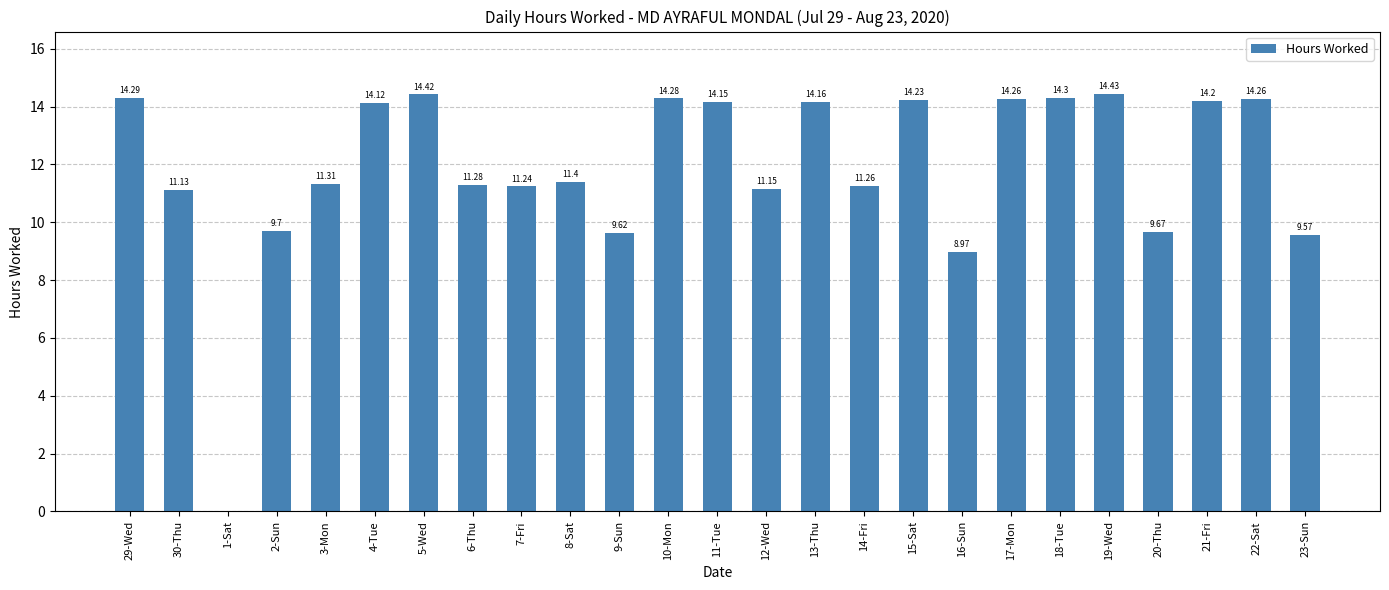

Is it true that the value at 21-Fri is 14.2?

True